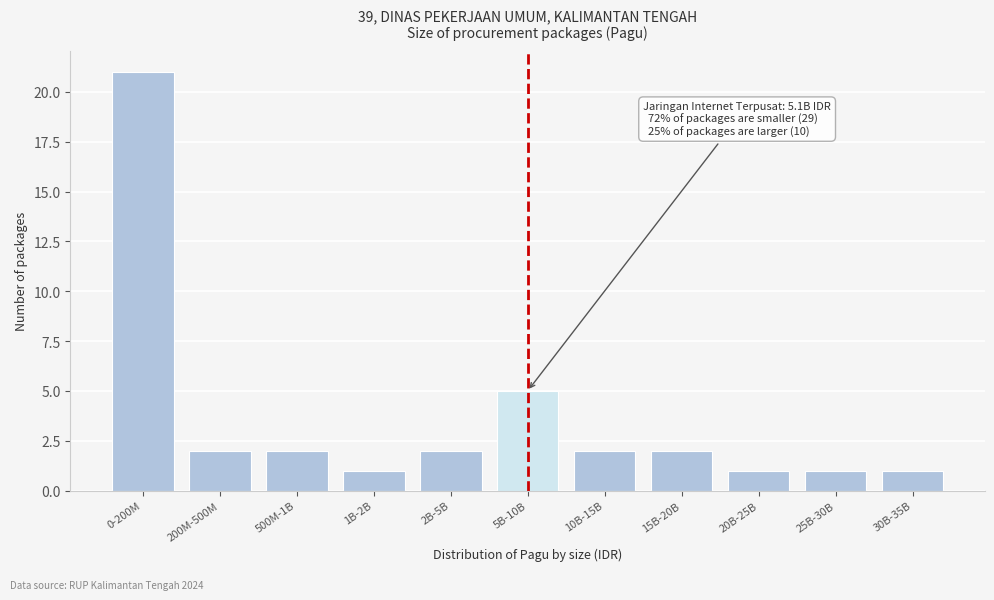

Reading left to right, list all the values displayed in this chart.

21	2	2	1	2	5	2	2	1	1	1